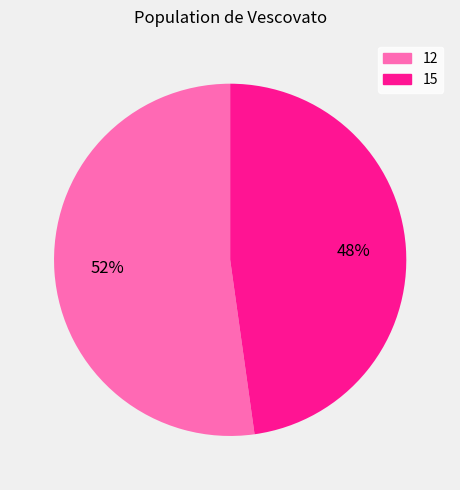

What percentage is the 12 slice, to the nearest percent?

52%